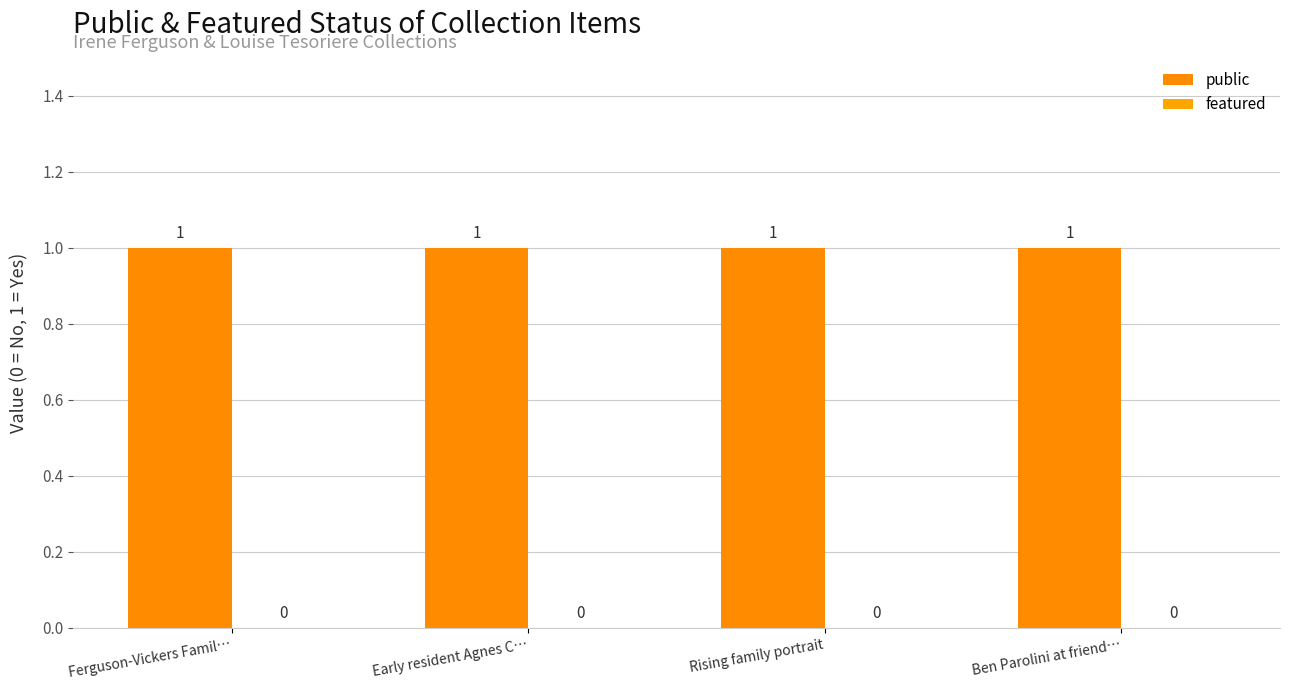

At how many categories does at least one series exceed 0?

4